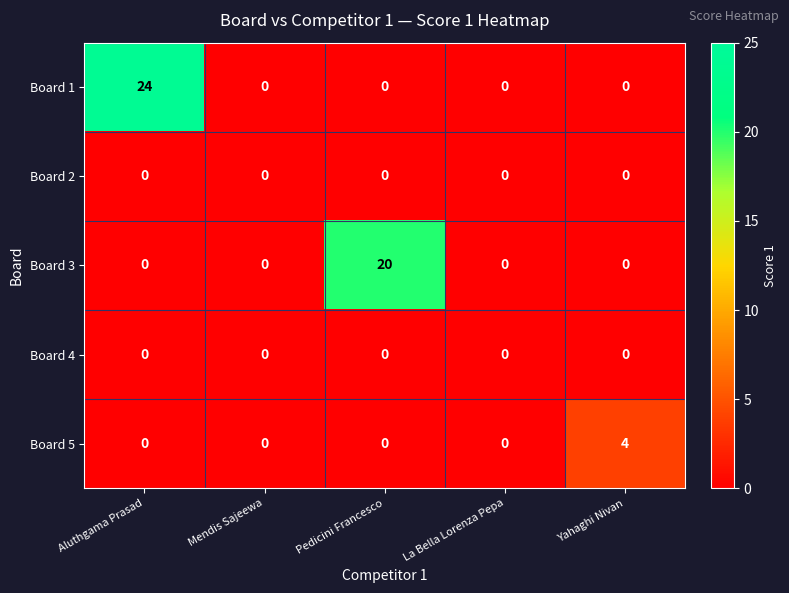

The value of Board 5 at Yahaghi Nivan is 2. True or false?

False